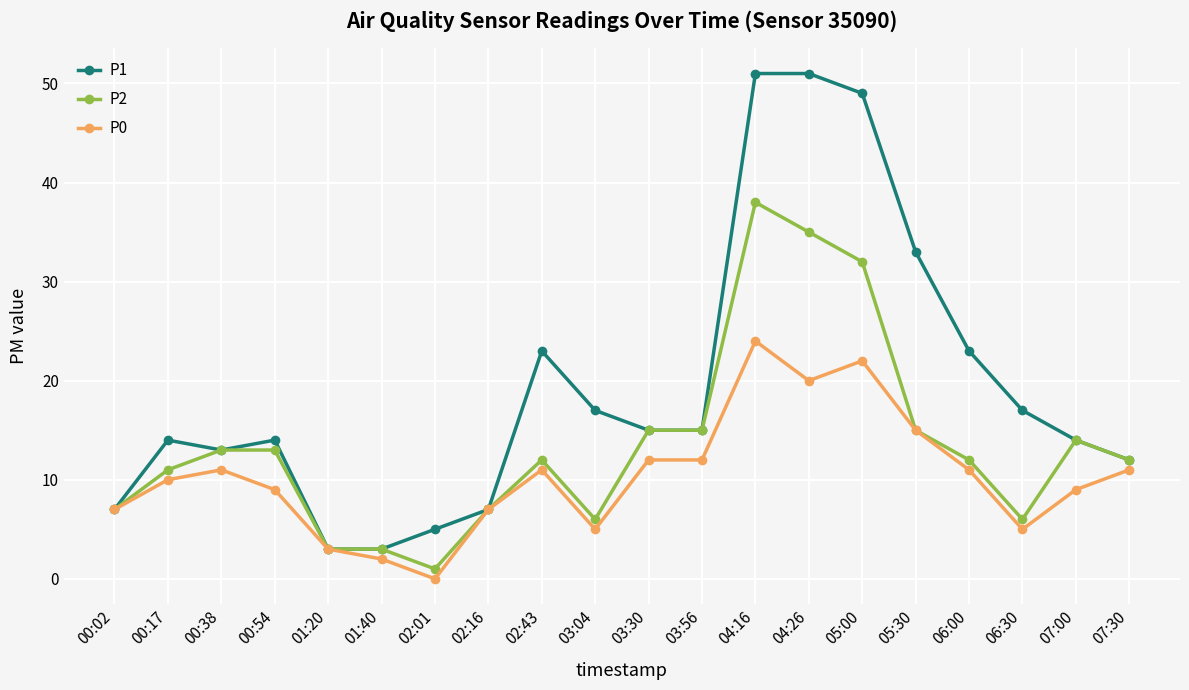

Rank the series by their maximum value, from highest to lowest.

P1, P2, P0